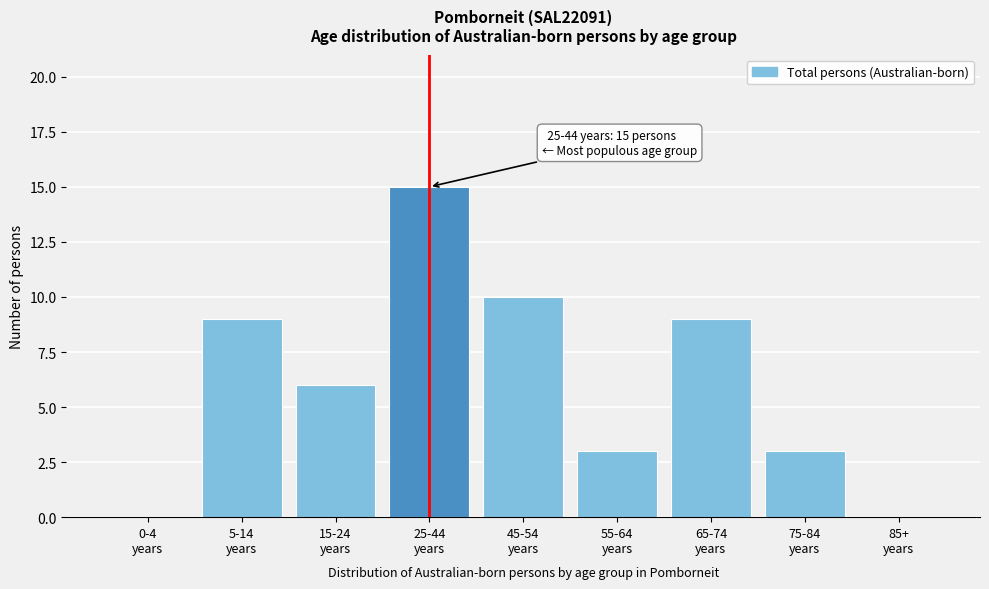

What is the greatest value displayed?

15